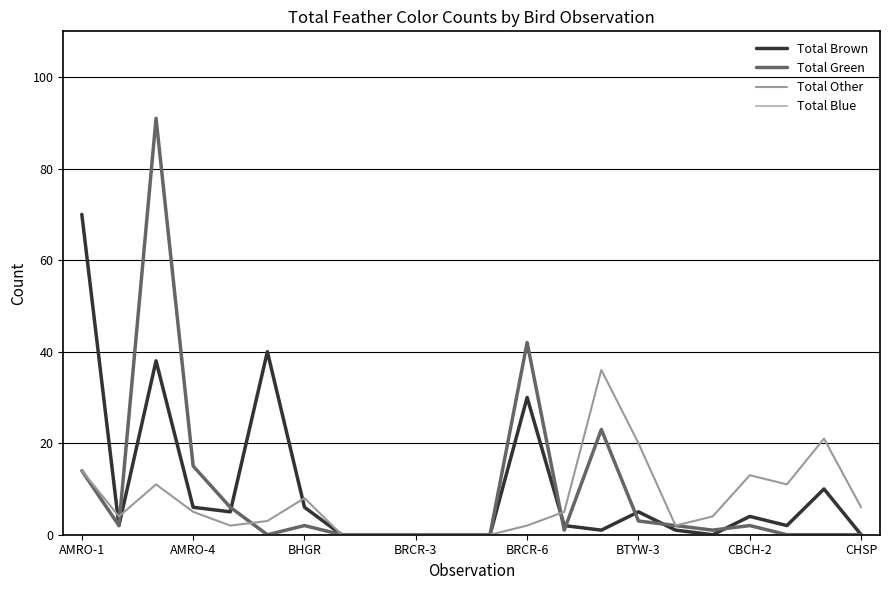

Which series has the widest spread of values?

Total Green